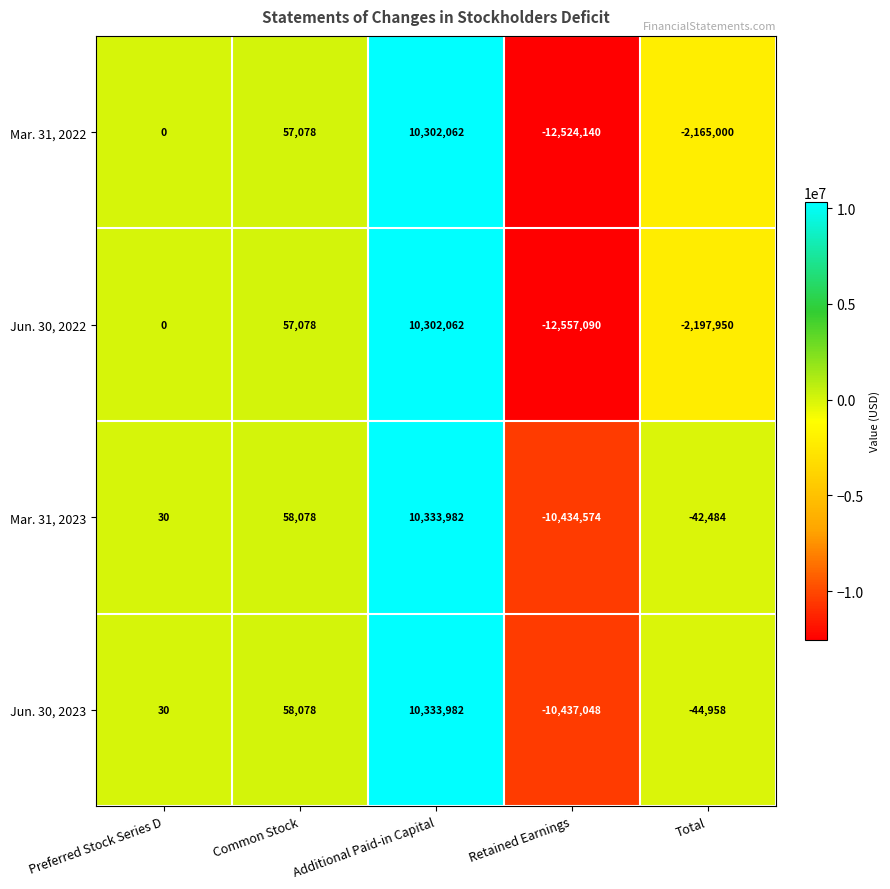

Which series changed the most between Common Stock and Total?

Jun. 30, 2022